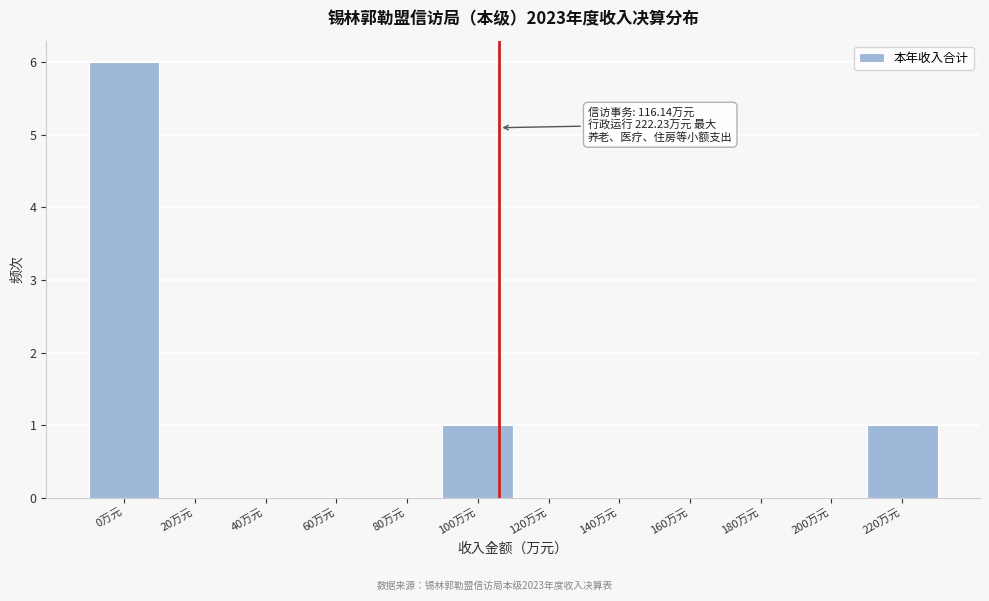

Reading left to right, list all the values displayed in this chart.

0万元=6	20万元=0	40万元=0	60万元=0	80万元=0	100万元=1	120万元=0	140万元=0	160万元=0	180万元=0	200万元=0	220万元=1